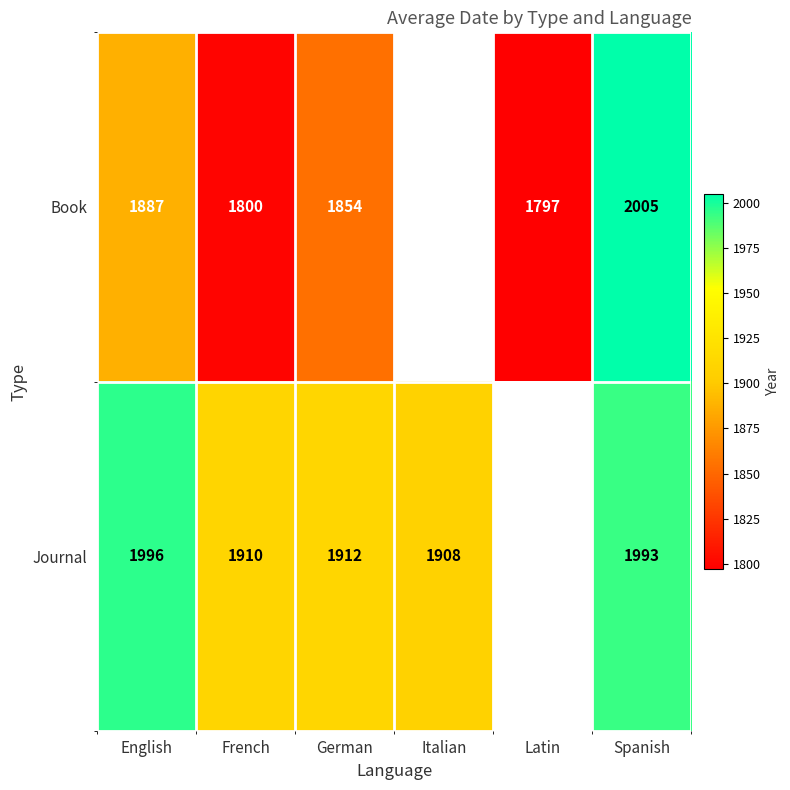

What is the difference between the Book values at French and Latin?

3